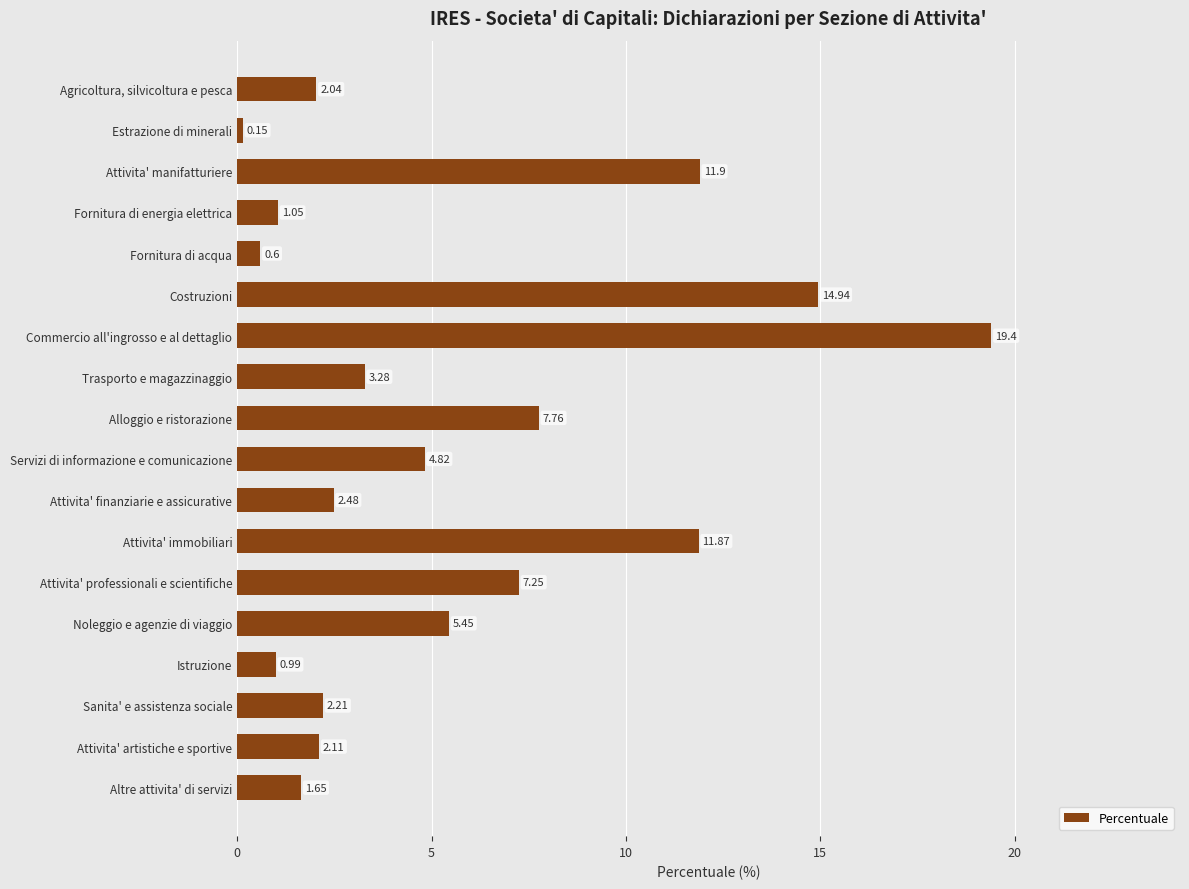

At which category does the chart reach its minimum across all series?

Estrazione di minerali